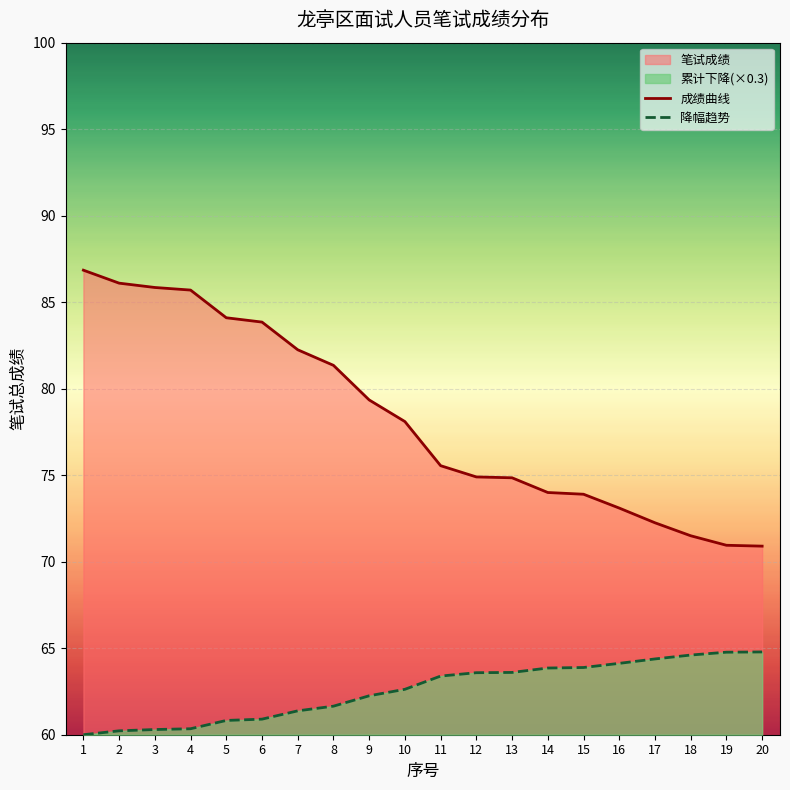

Rank the series at 7 from lowest to highest value.

降幅趋势, 成绩曲线